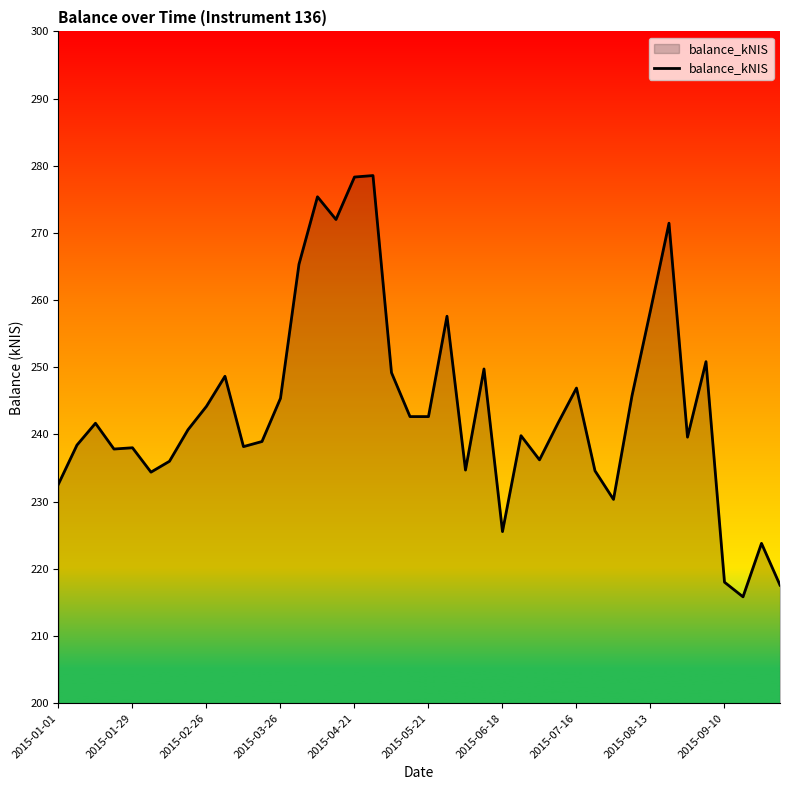

What is the difference between the maximum and minimum values?

62.7